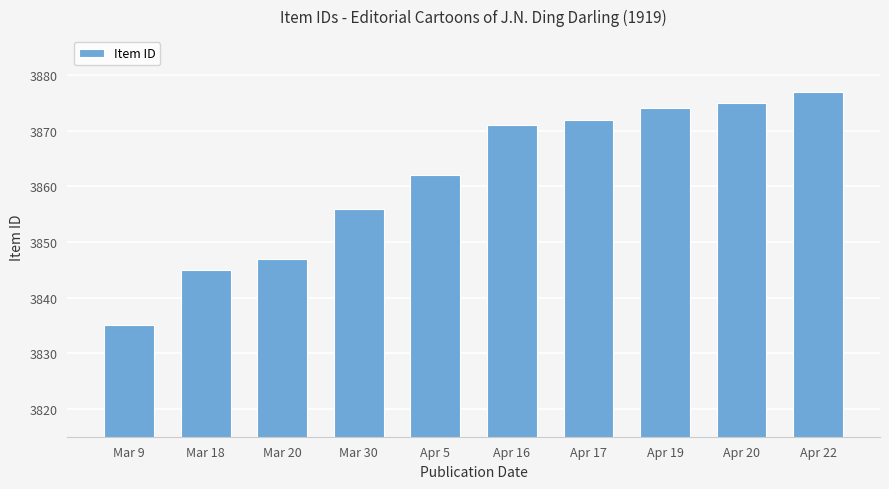

True or false: the data shows 6531 at Mar 18.

False